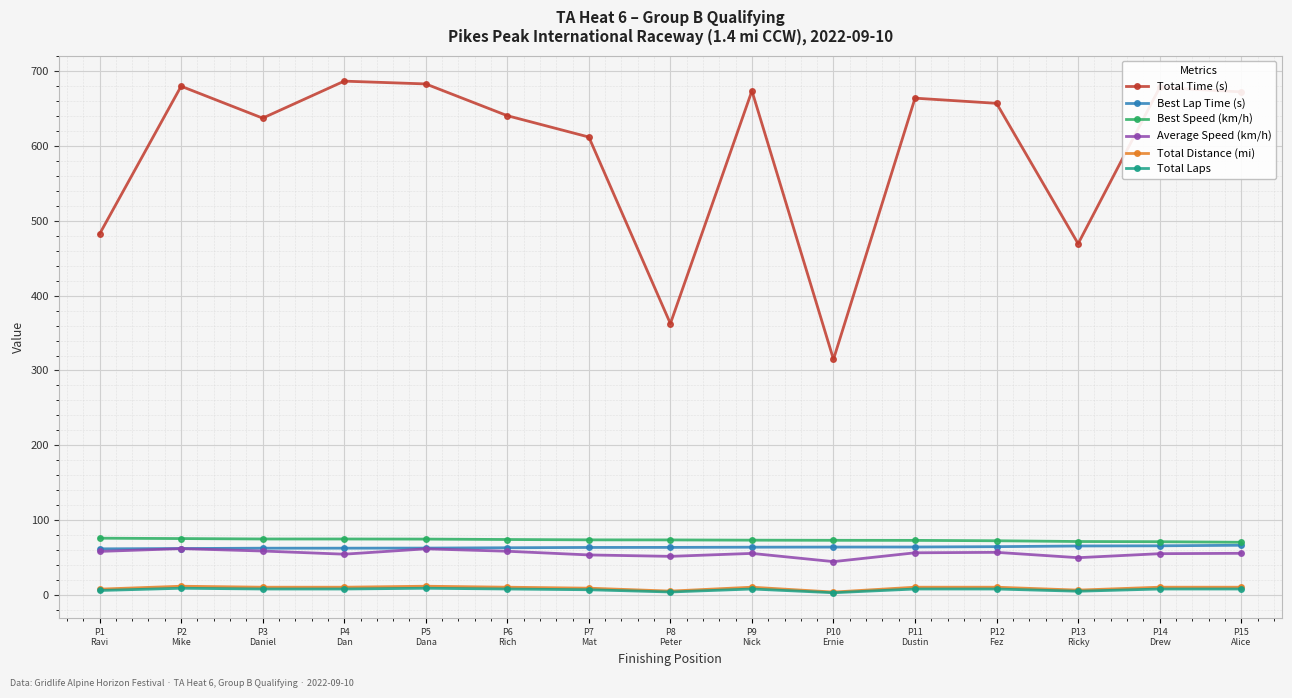

The Average Speed (km/h) series shows 44.6 at P10
Ernie. True or false?

True